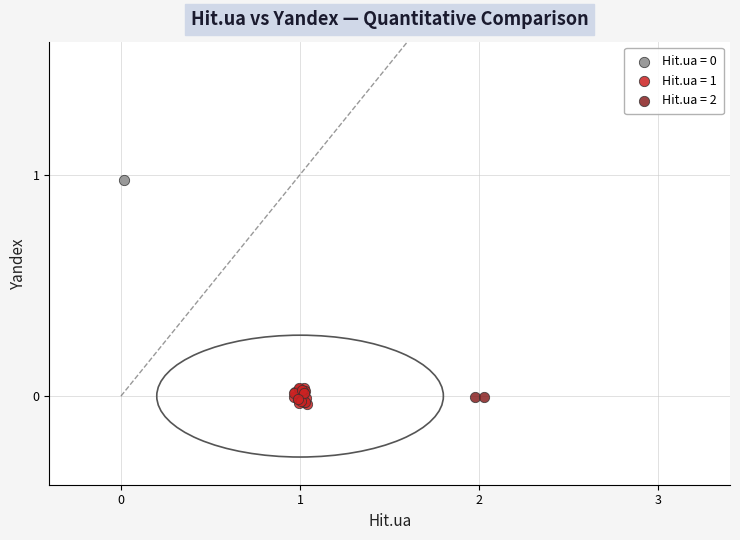

Which series contains the lowest Y value?

Hit.ua = 1